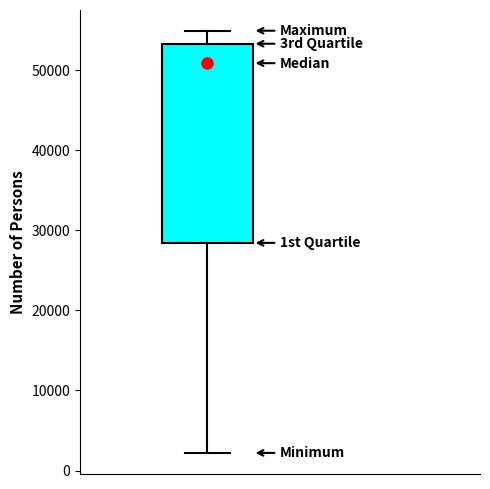

Transcribe this box plot: give where the median line is, the range the box spans, and where the two whiskers end, as read against the y-axis. The values are not printed on the chart, so give them approximately, as read against the axis.

median 51000, box 28000 to 53000, whiskers 2000 to 55000